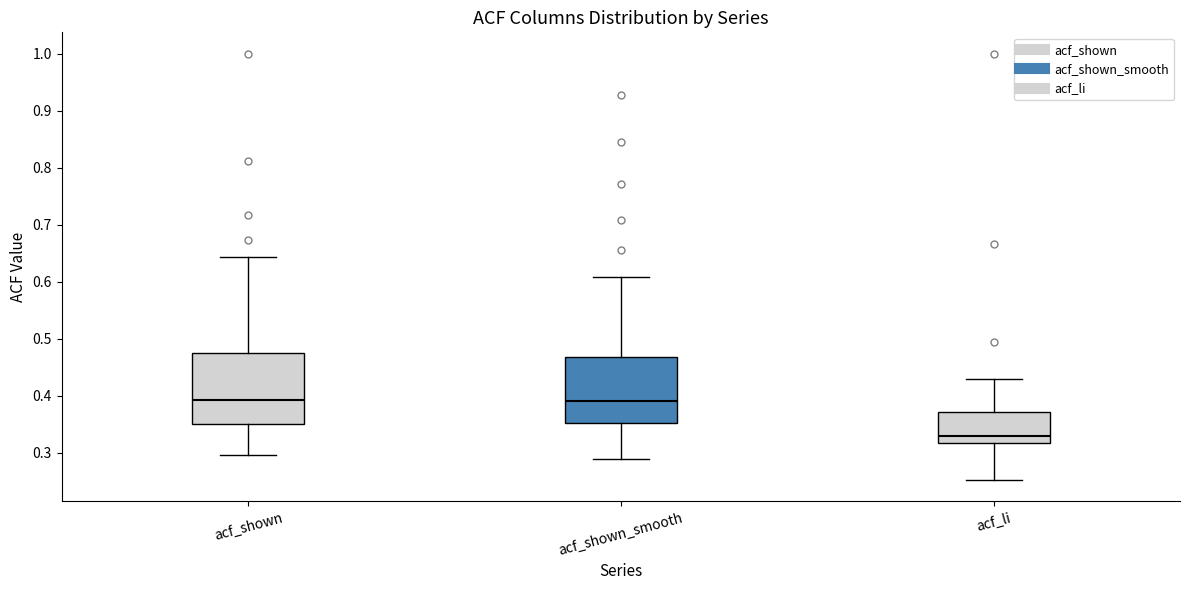

Where does the lower whisker of the box for acf_li end on the y-axis? The values are not printed on the chart, so give them approximately, as read against the axis.

0.25